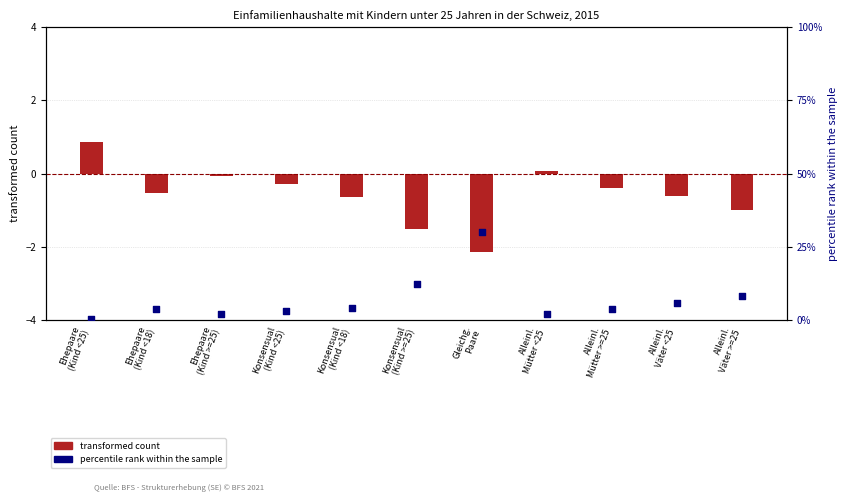

Which series reaches the maximum Y coordinate?

percentile rank within sample